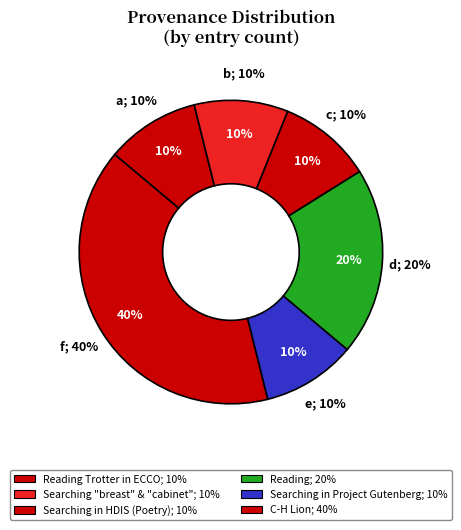

Count the number of slices in the pie.

6